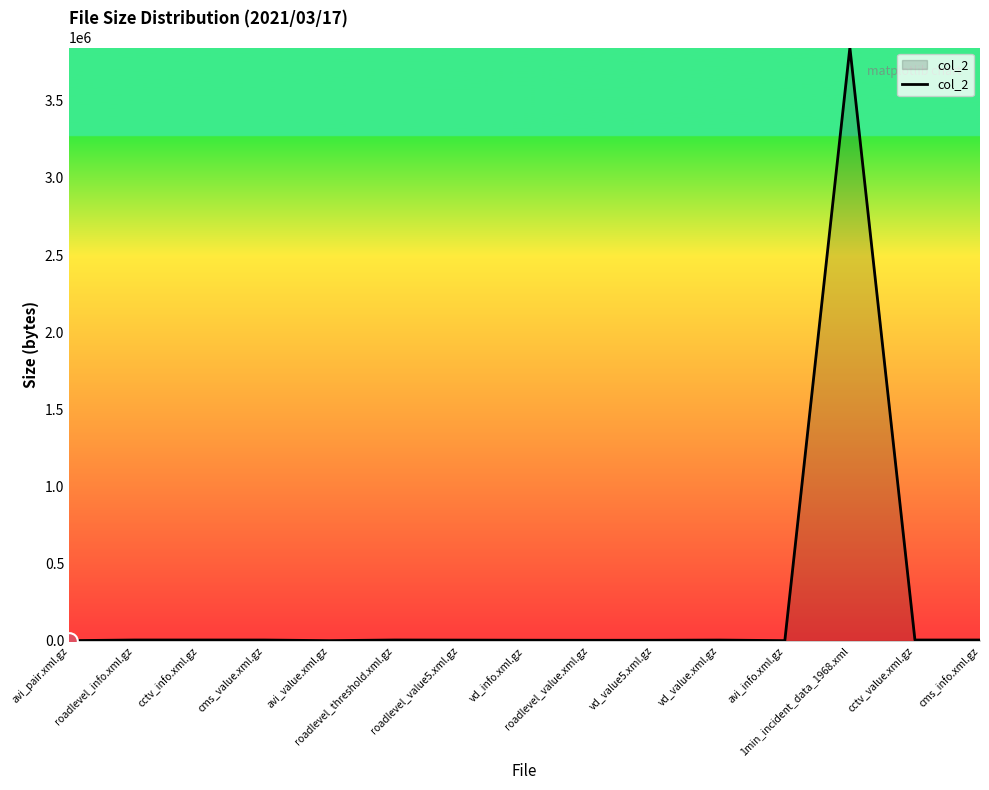

What is the difference between the maximum and minimum values?

3843269